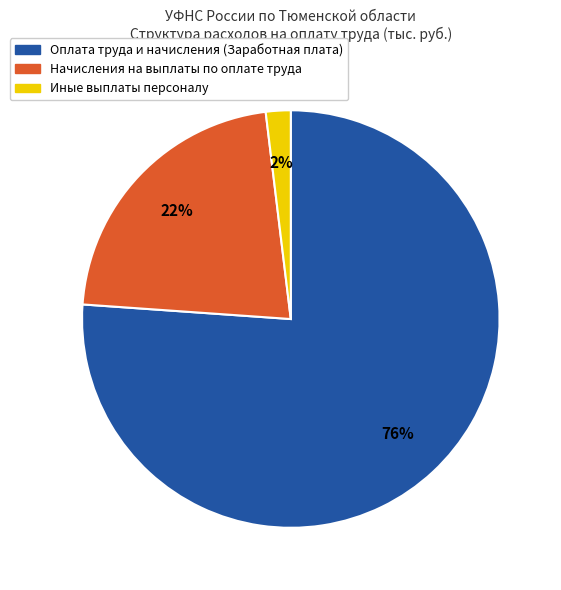

Which slice is the largest?

Оплата труда и начисления (Заработная плата)